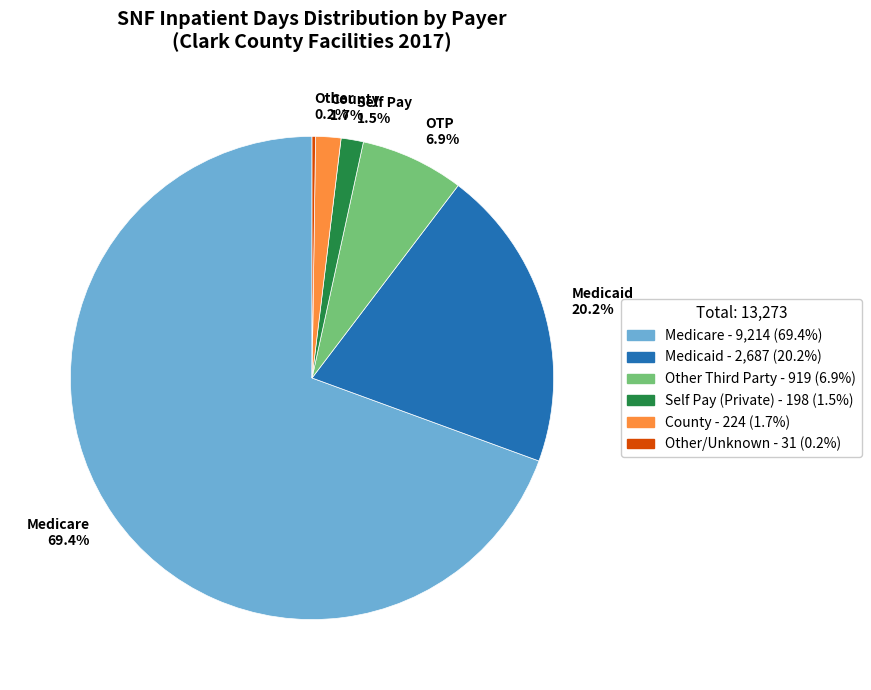

To the nearest percent, what is the difference between the largest and smallest slice percentages?

69%